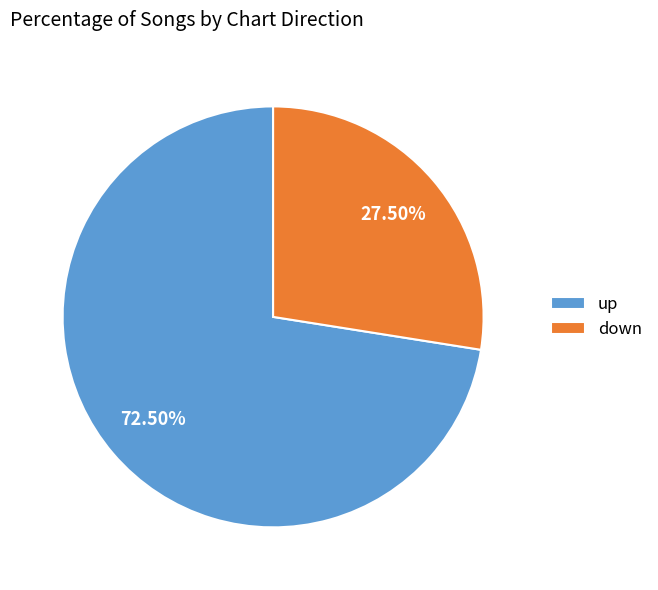

Which slice represents more than half of the pie?

up